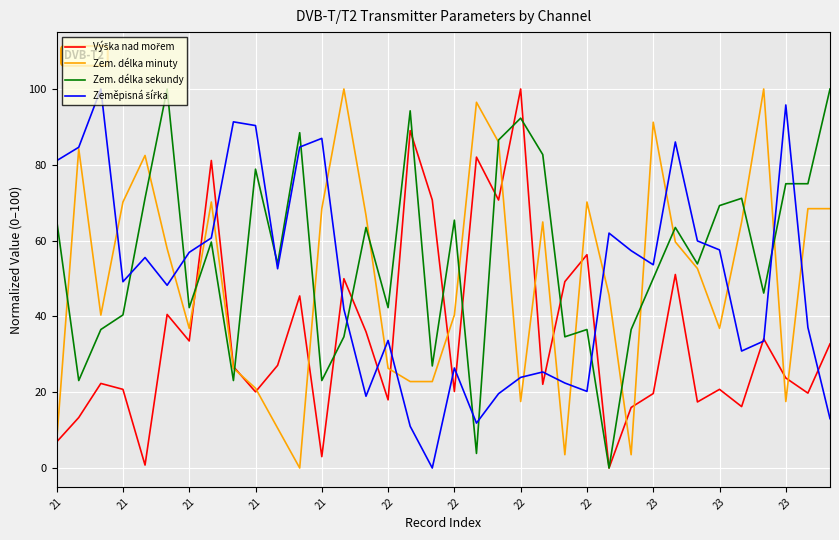

Does the chart display data point markers on the line(s)?

No